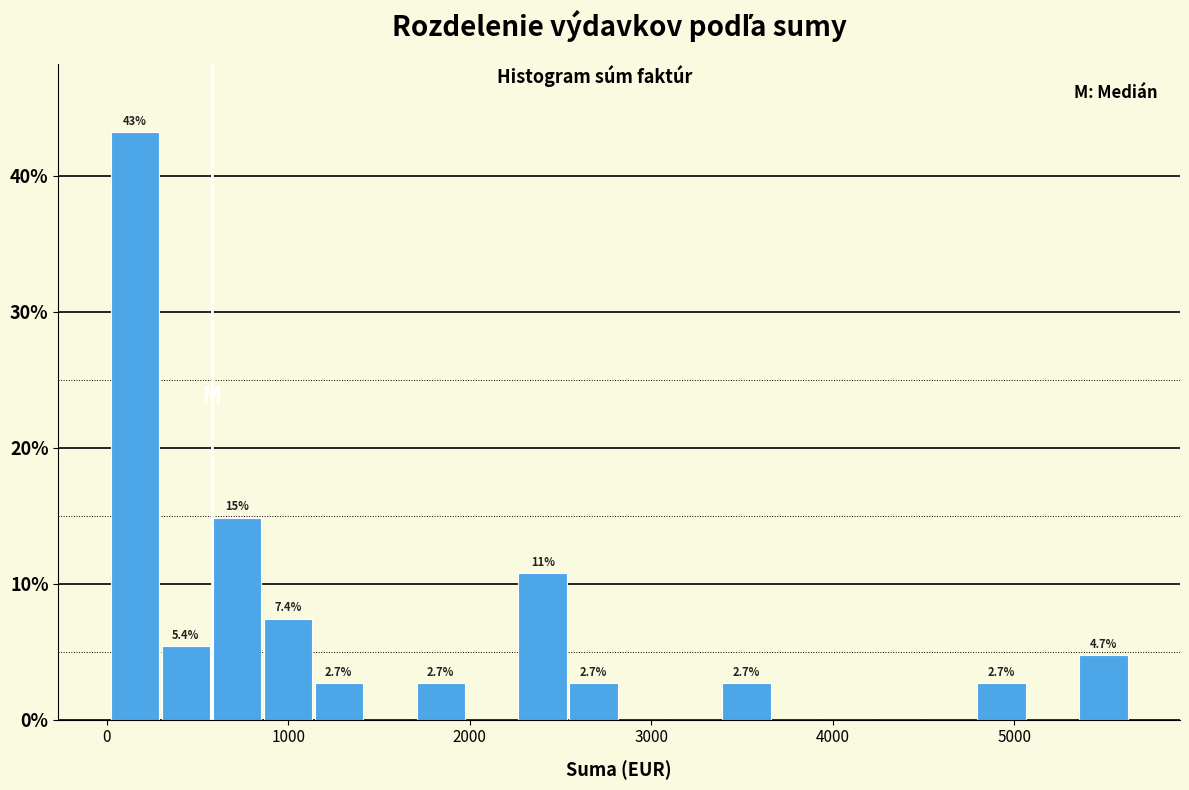

Read against the x-axis, roughly where is the centre of the tallest bar?

200